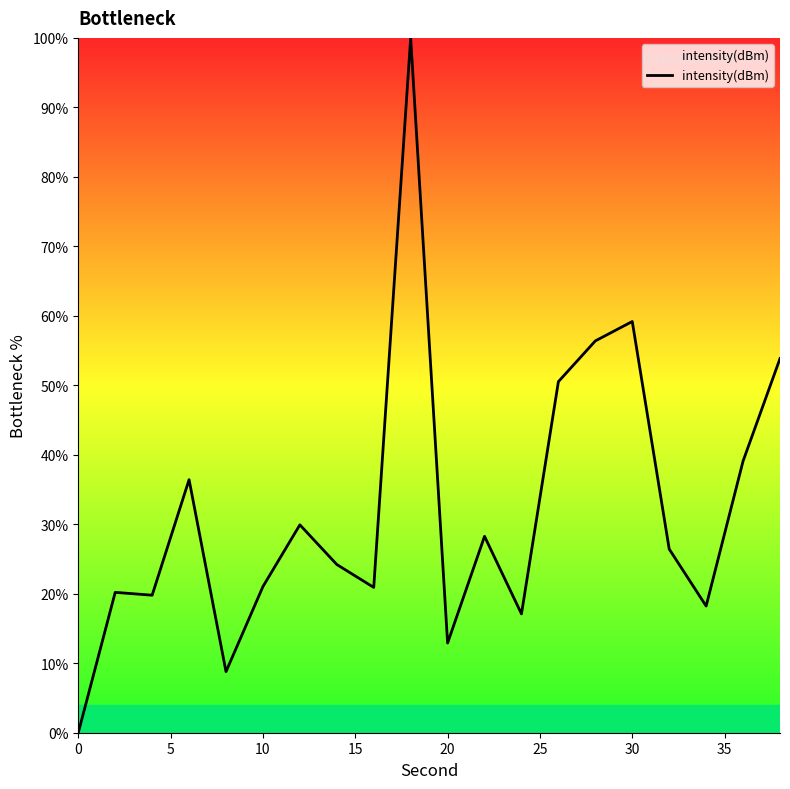

What is the difference between the maximum and minimum values?

100.0